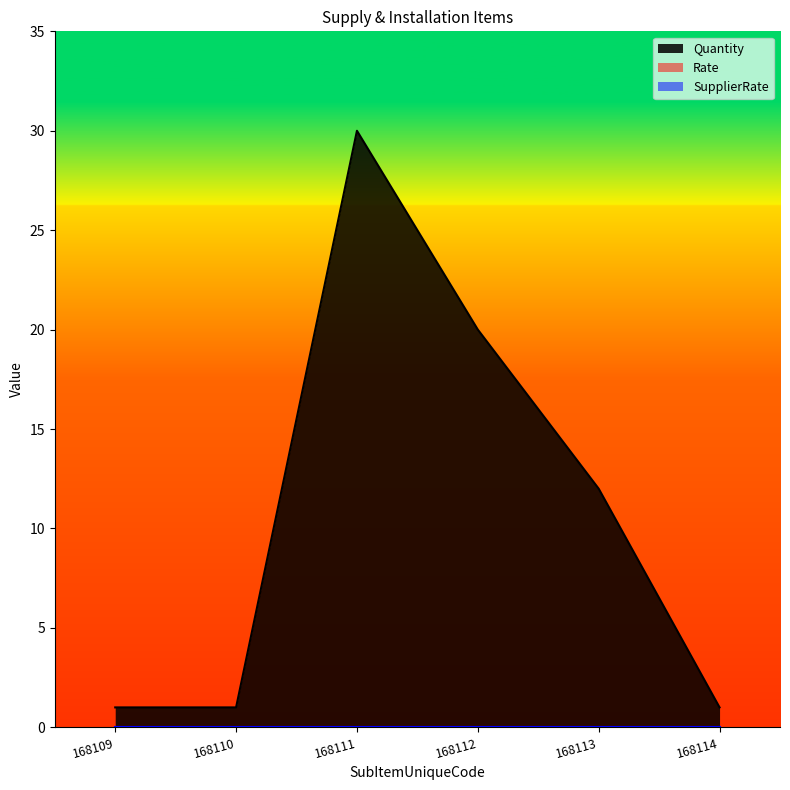

Count the Quantity values in the range 1 to 20.

5